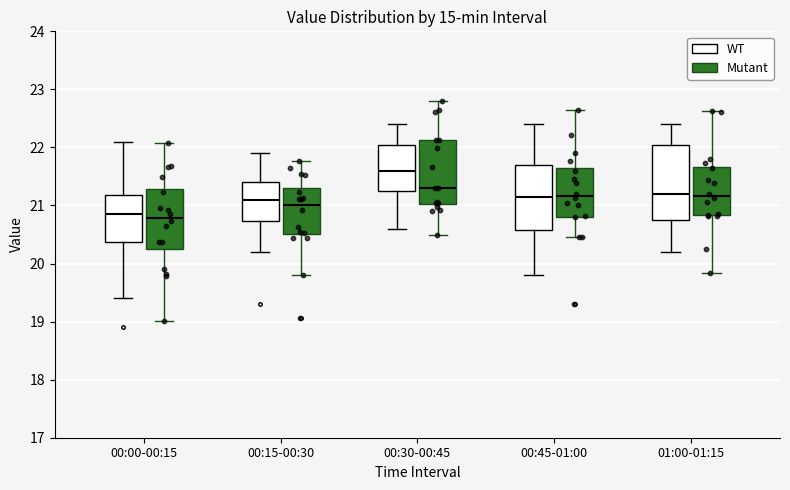

Which box is the tallest, from its lower edge to its upper edge?

01:00-01:15 (WT)